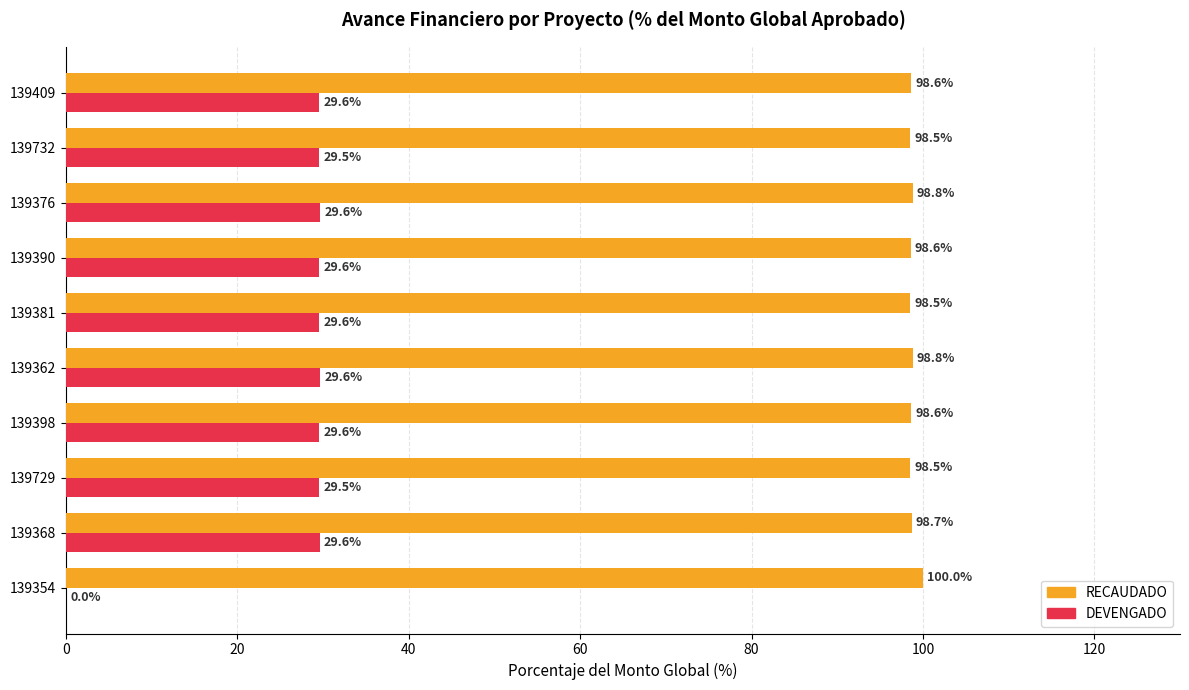

The DEVENGADO series shows 53.0 at 139376. True or false?

False